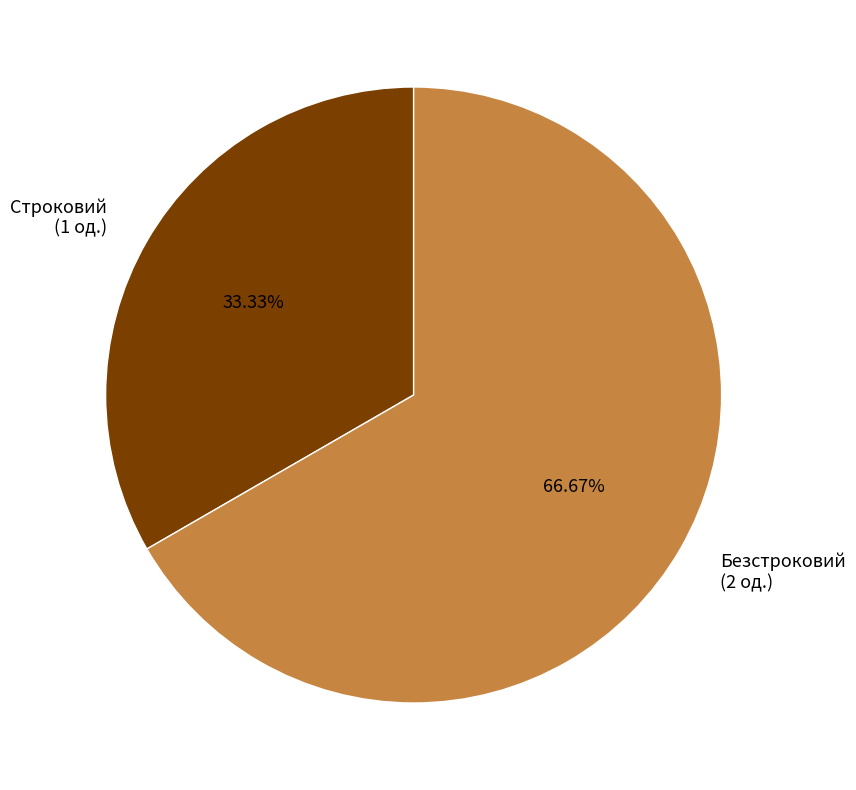

Combined, do Строковий and Безстроковий account for over 50%?

Yes